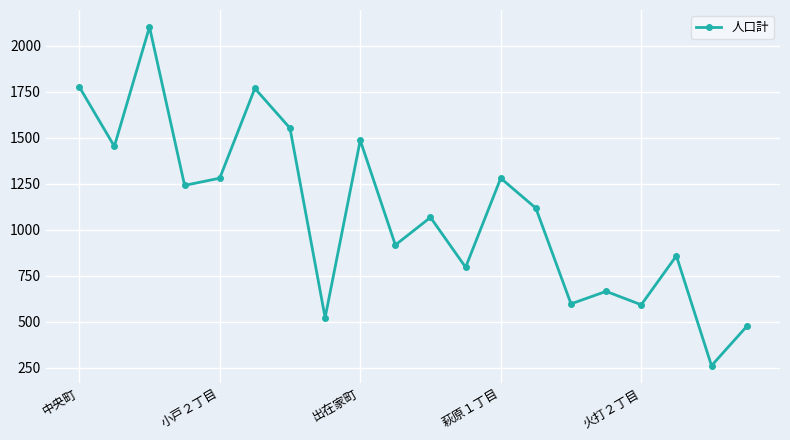

What is the maximum value shown in the chart?

2103